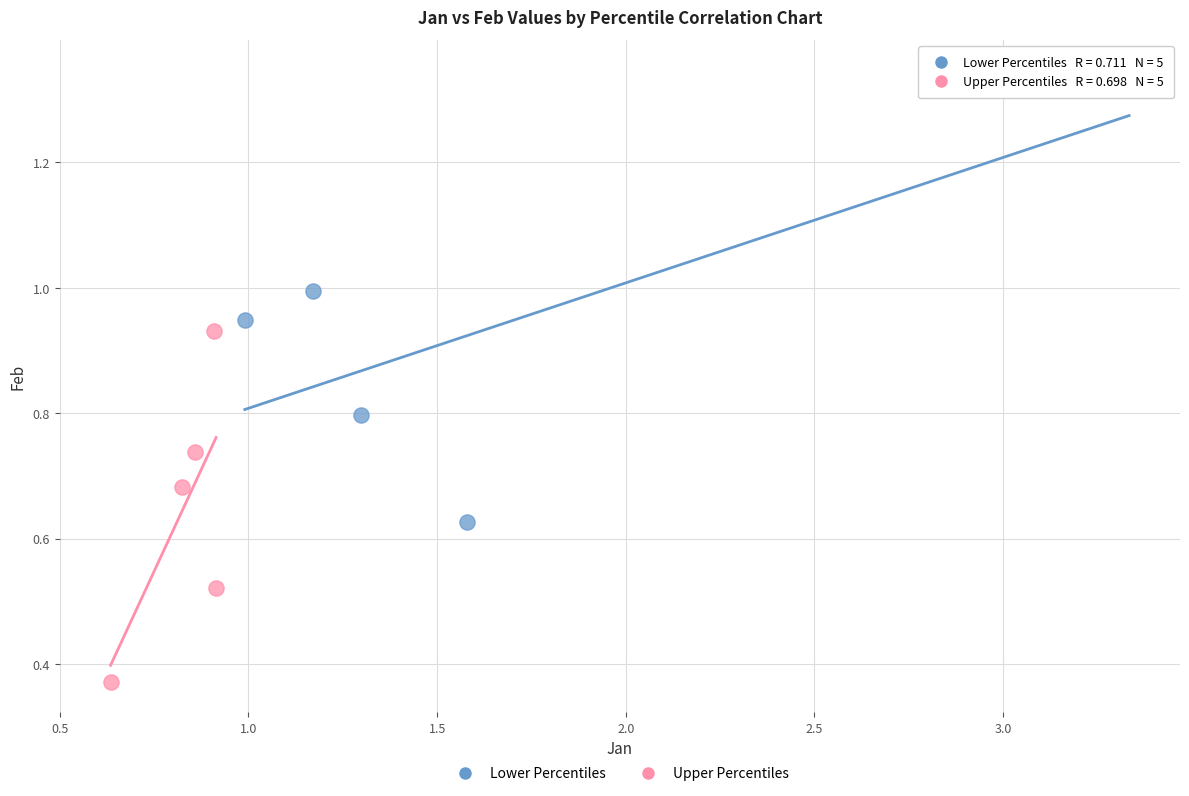

Which series contains the highest Y value?

Lower Percentiles